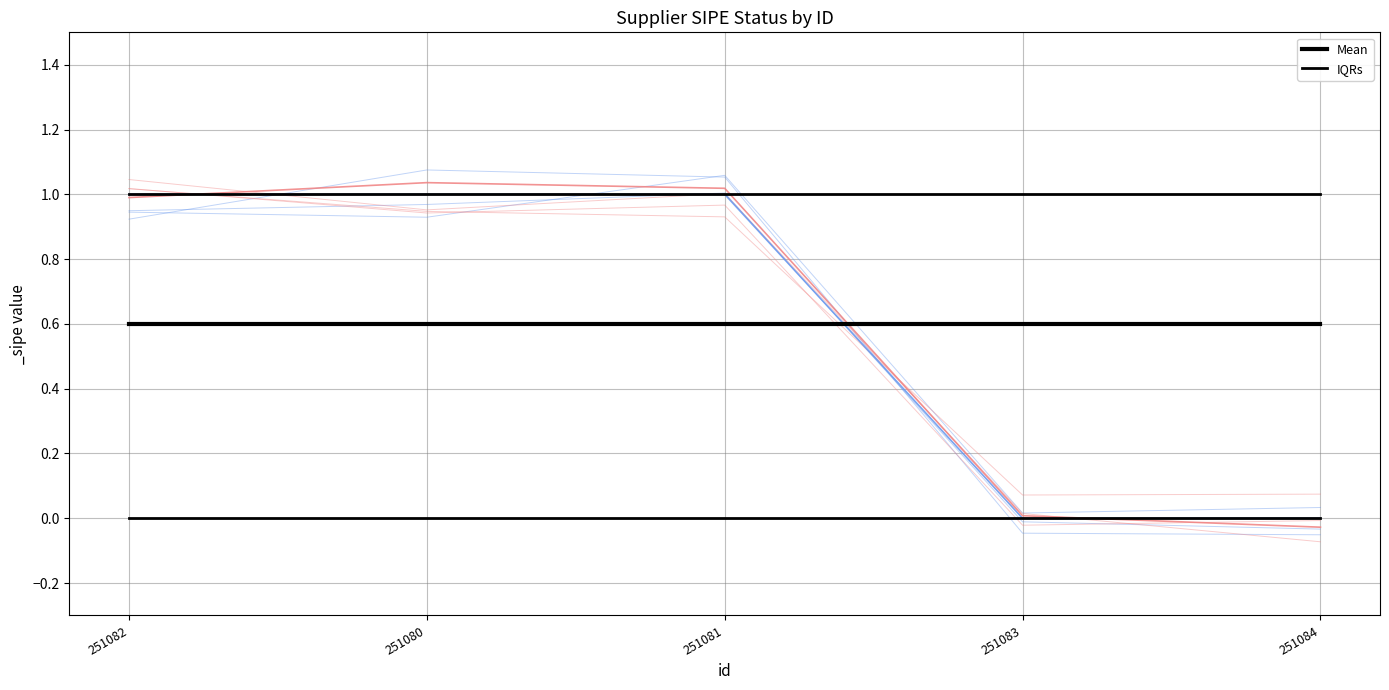

List the series in order of their overall mean, highest first.

Mean, IQRs